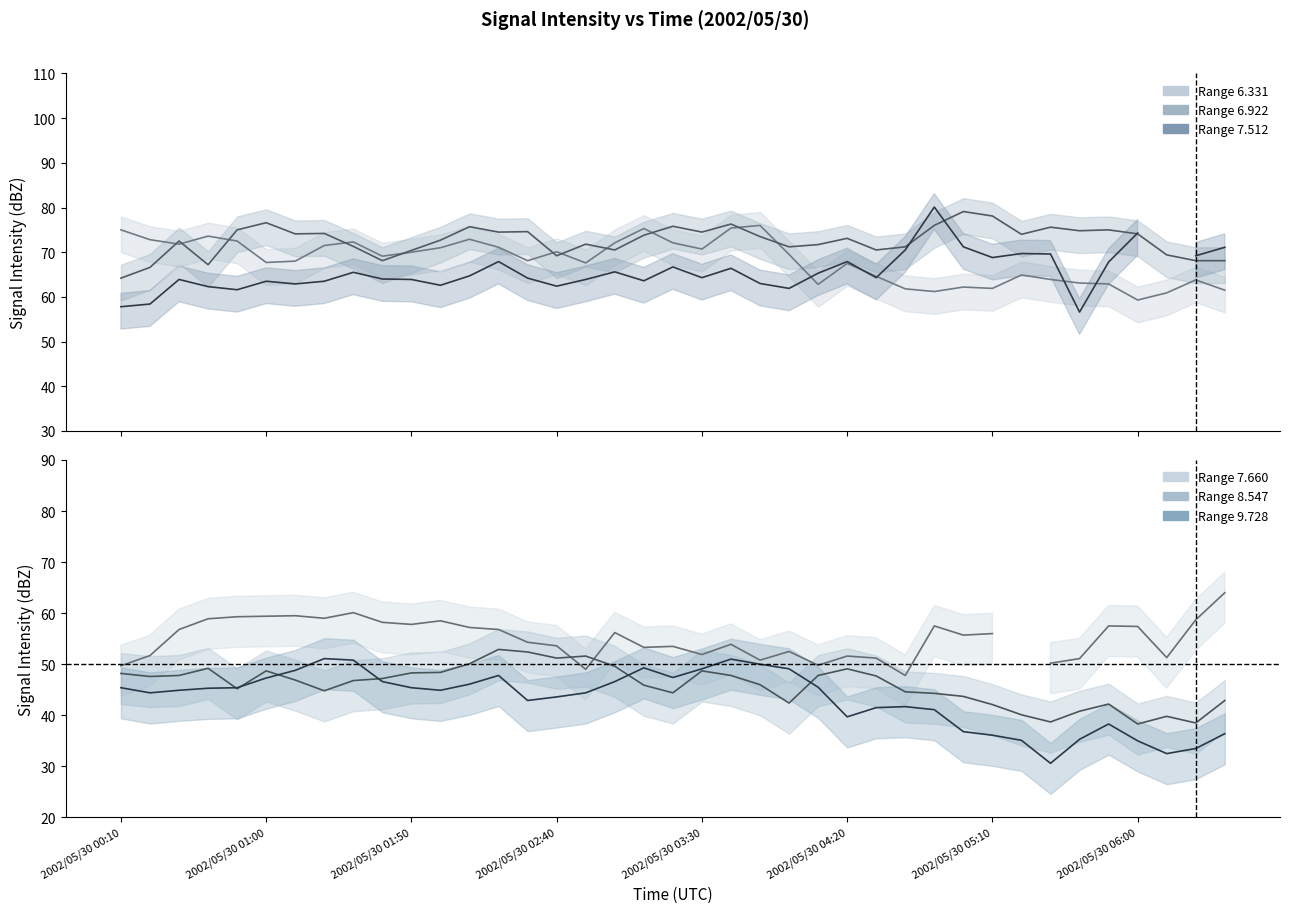

In Range 6.922 (top), how many points are lower than both neighbors (excluding endpoints)?

11